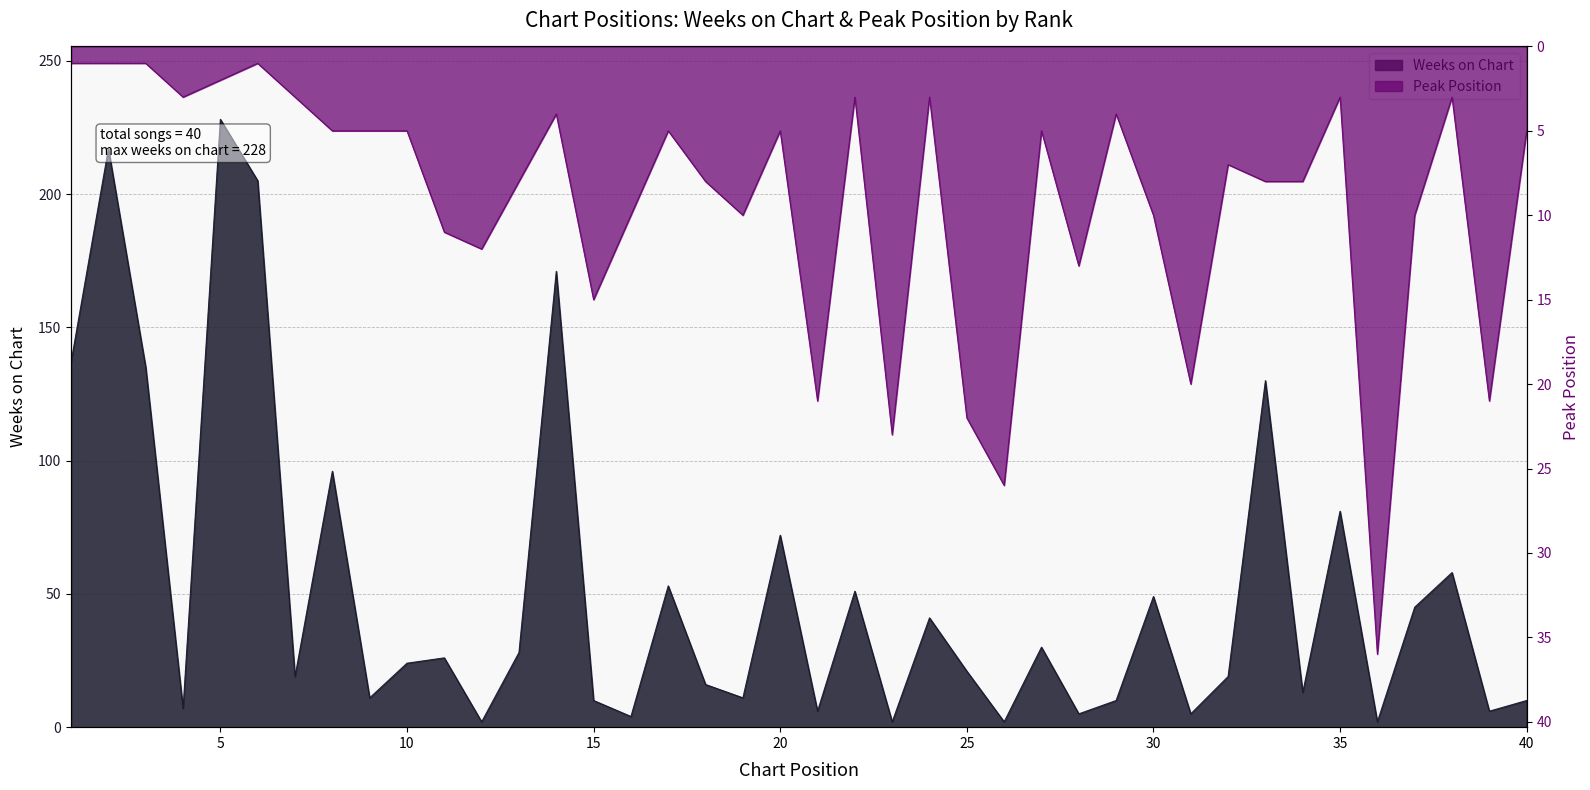

At how many categories does at least one series exceed 175?

3